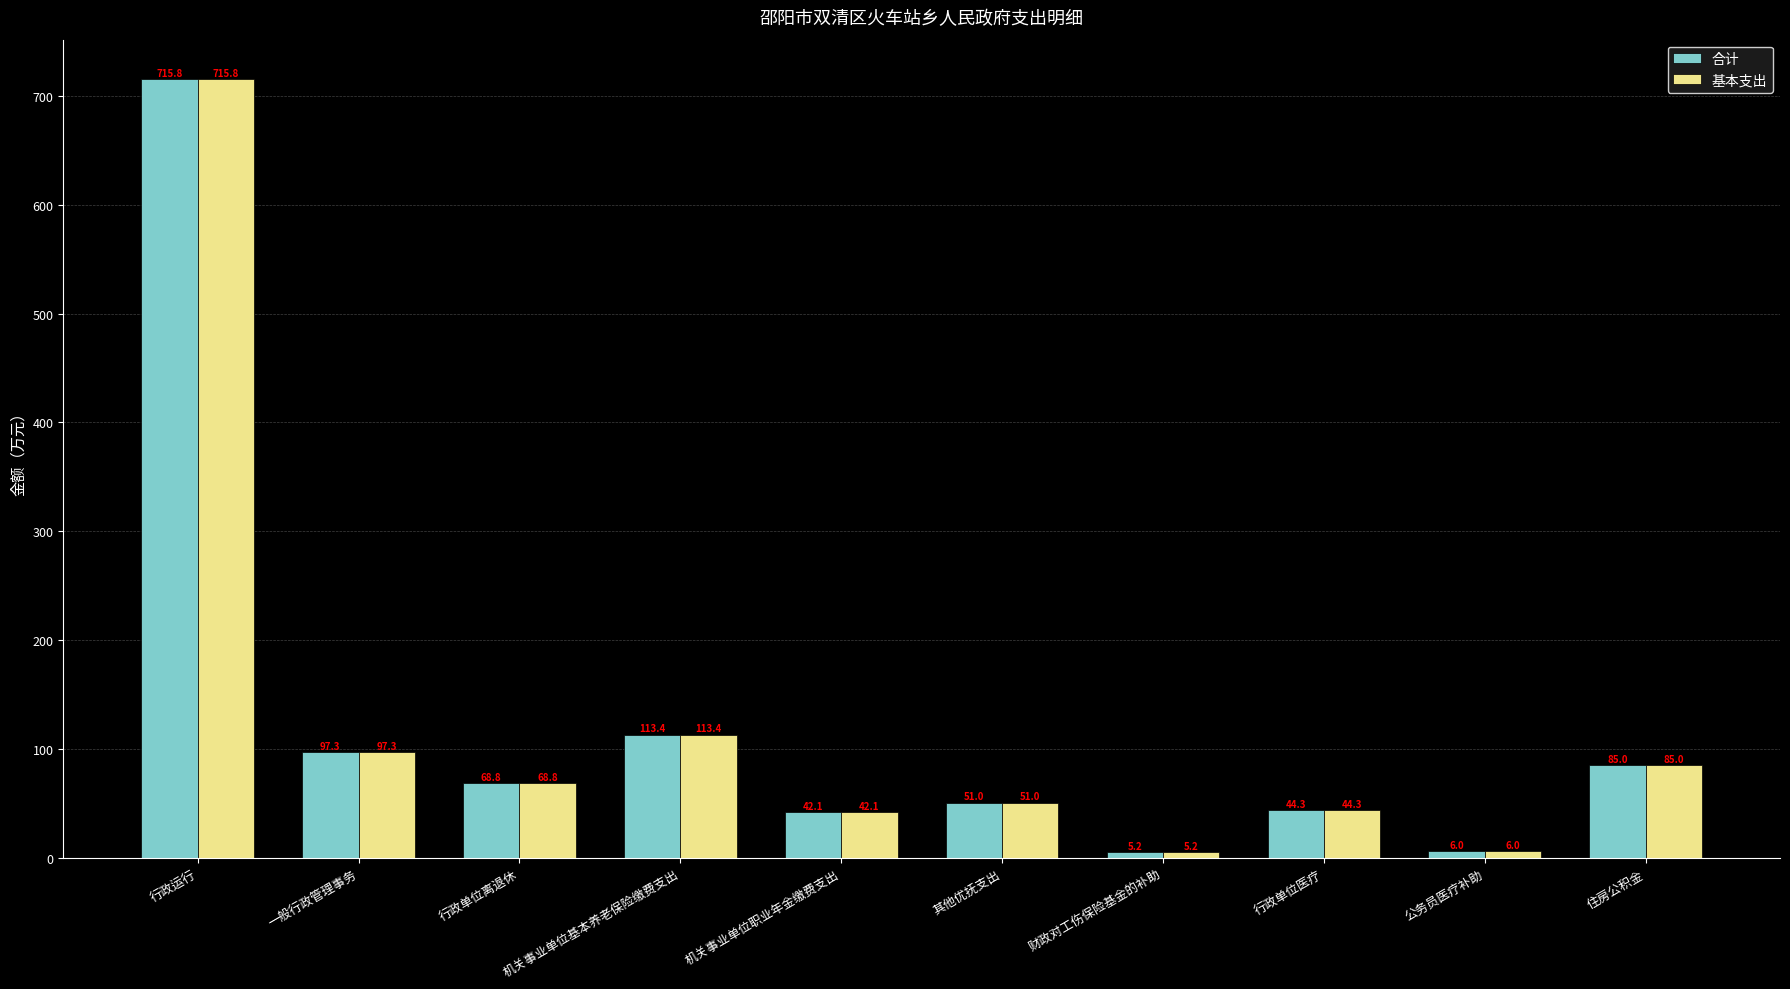

List the labels in order of 合计 value, largest first.

行政运行, 机关事业单位基本养老保险缴费支出, 一般行政管理事务, 住房公积金, 行政单位离退休, 其他优抚支出, 行政单位医疗, 机关事业单位职业年金缴费支出, 公务员医疗补助, 财政对工伤保险基金的补助